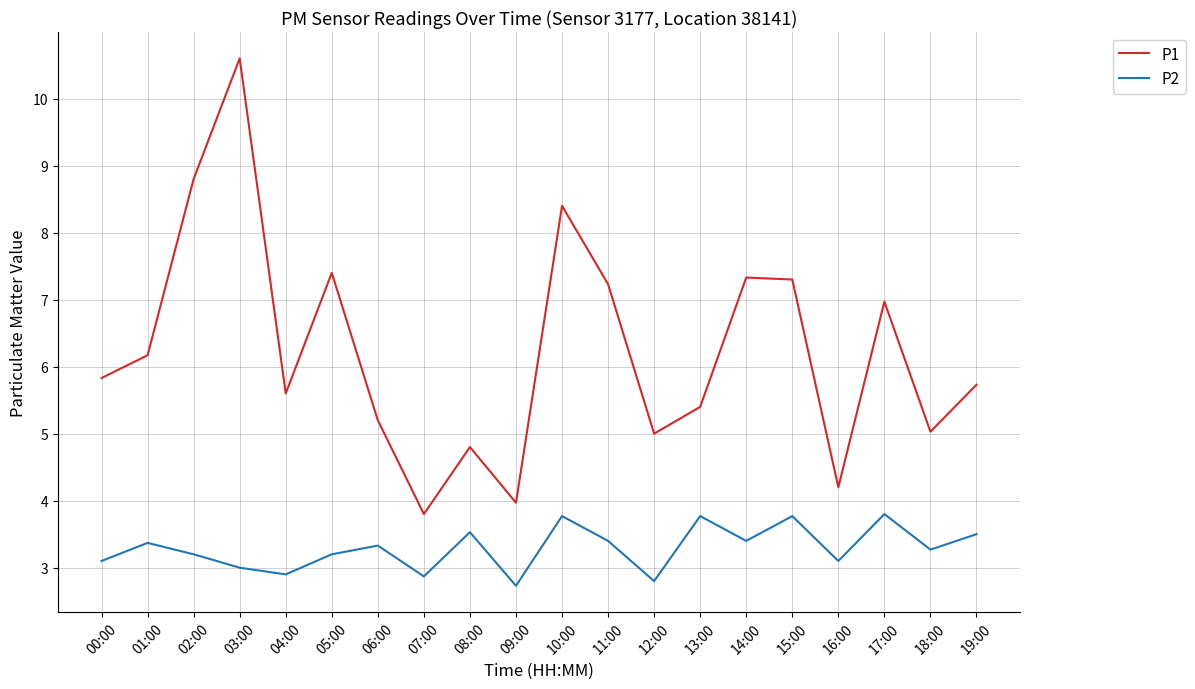

What is the approximate value of P1 at 11:00?

7.2